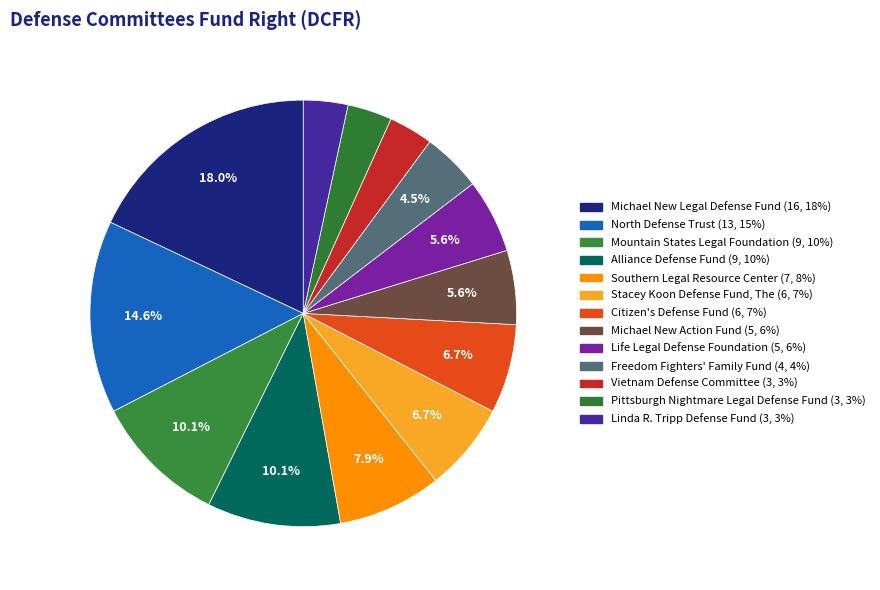

Is it true that Vietnam Defense Committee is 3% of the pie?

True